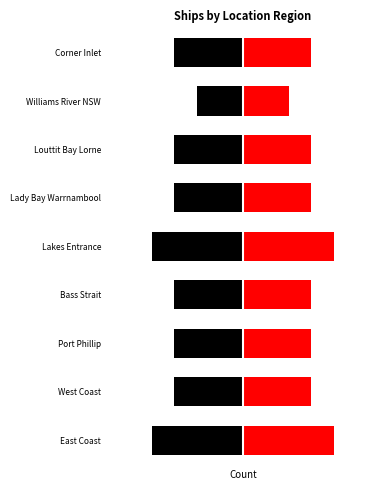

Reading left to right, transcribe all the data shown in this chart.

4	3	3	3	4	3	3	2	3